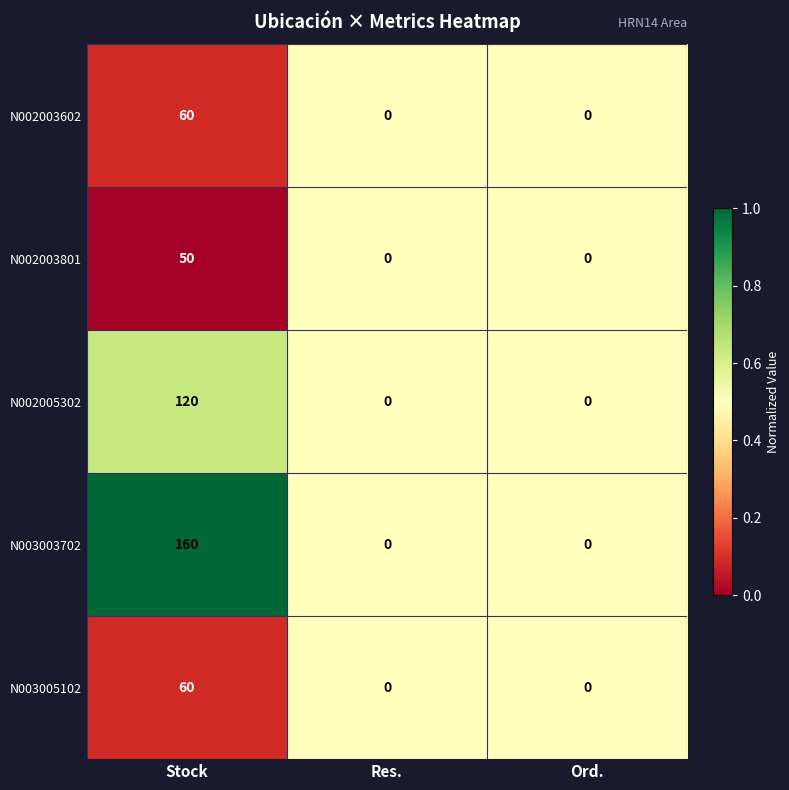

Which series has the largest range (max minus min)?

N003003702